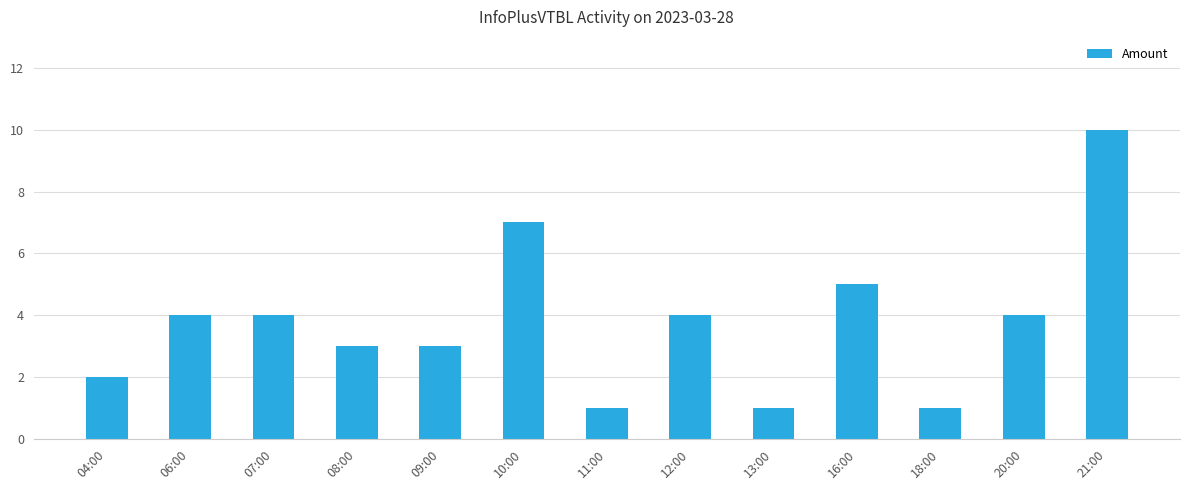

Reading right to left, list all the values displayed in this chart.

21:00=10	20:00=4	18:00=1	16:00=5	13:00=1	12:00=4	11:00=1	10:00=7	09:00=3	08:00=3	07:00=4	06:00=4	04:00=2